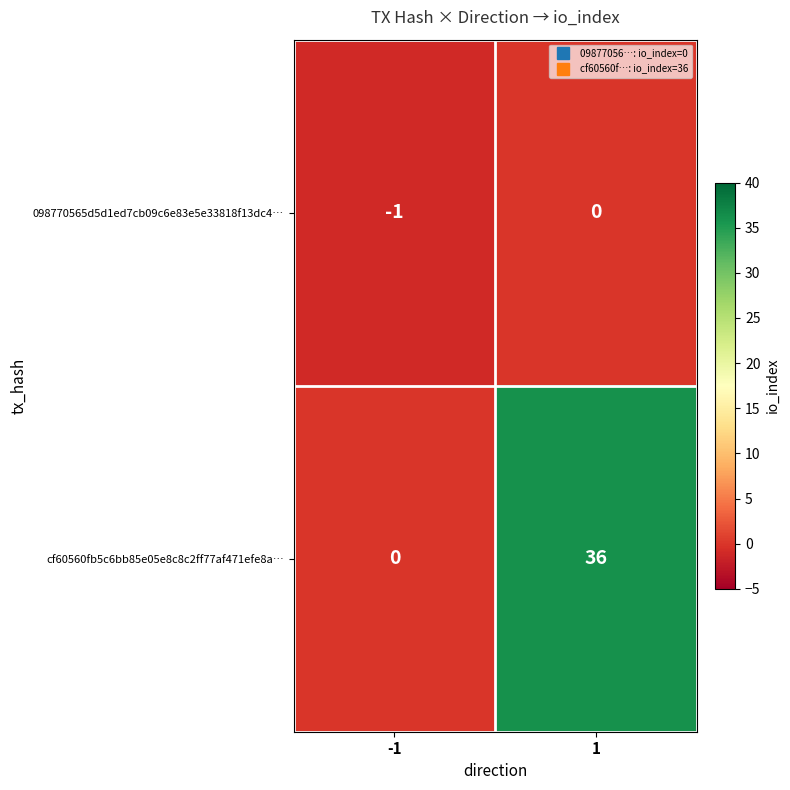

How many data points in 098770565d5d1ed7cb09c6e83e5e33818f13dc4… are less than 0?

1